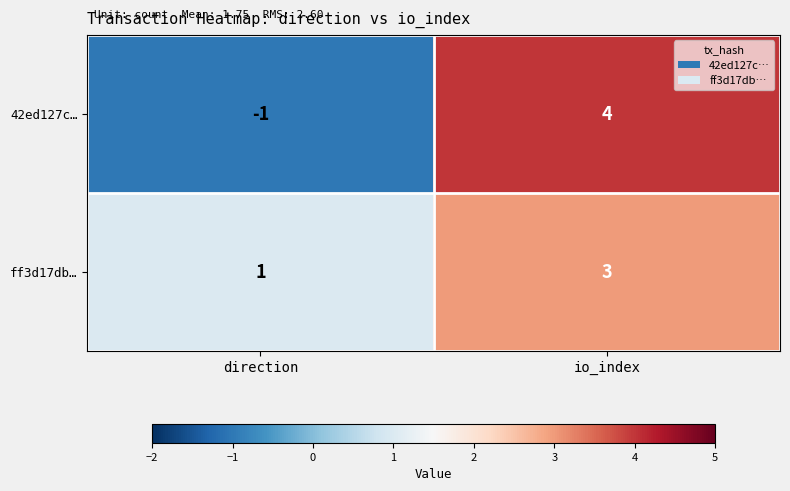

What is the total value across all series at io_index?

7